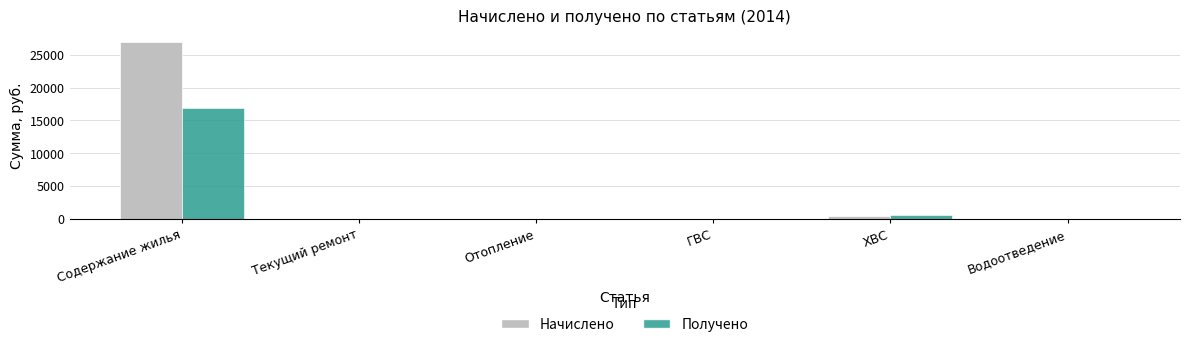

How many groups of bars are there?

6